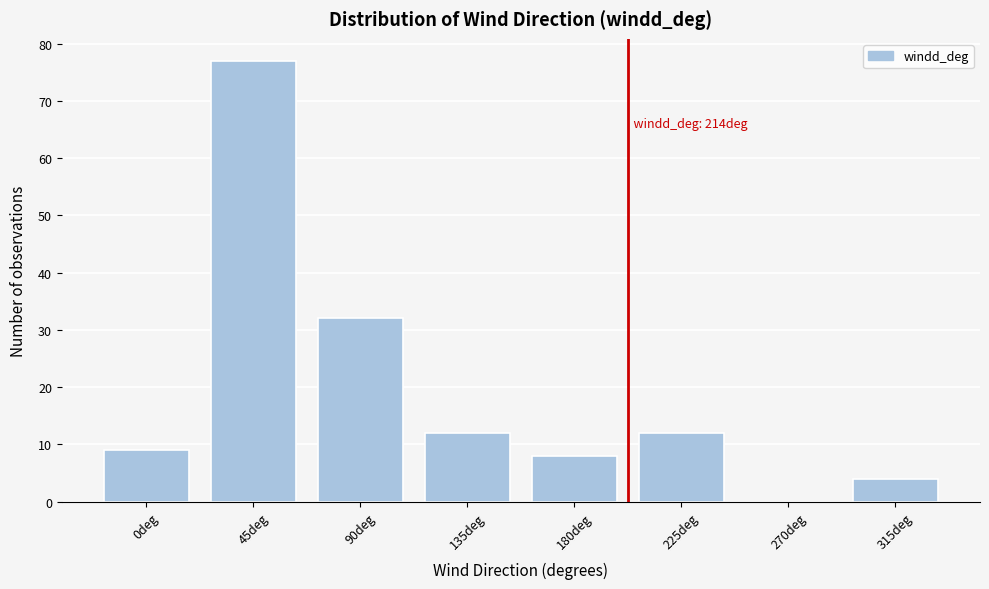

Reading right to left, list all the values displayed in this chart.

315deg=4	270deg=0	225deg=12	180deg=8	135deg=12	90deg=32	45deg=77	0deg=9